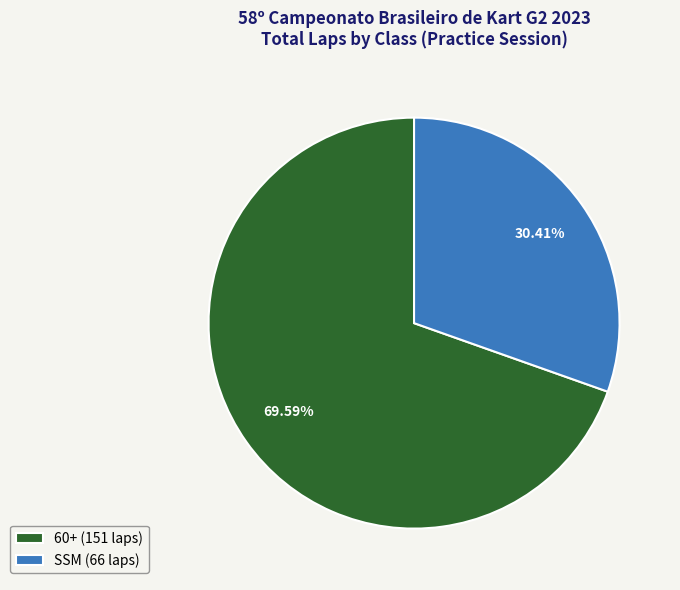

Count the number of slices in the pie.

2